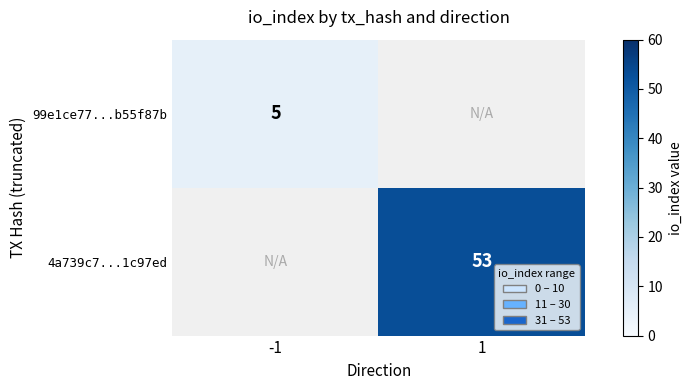

Is it true that 4a739c7...1c97ed equals 53 at 1?

True